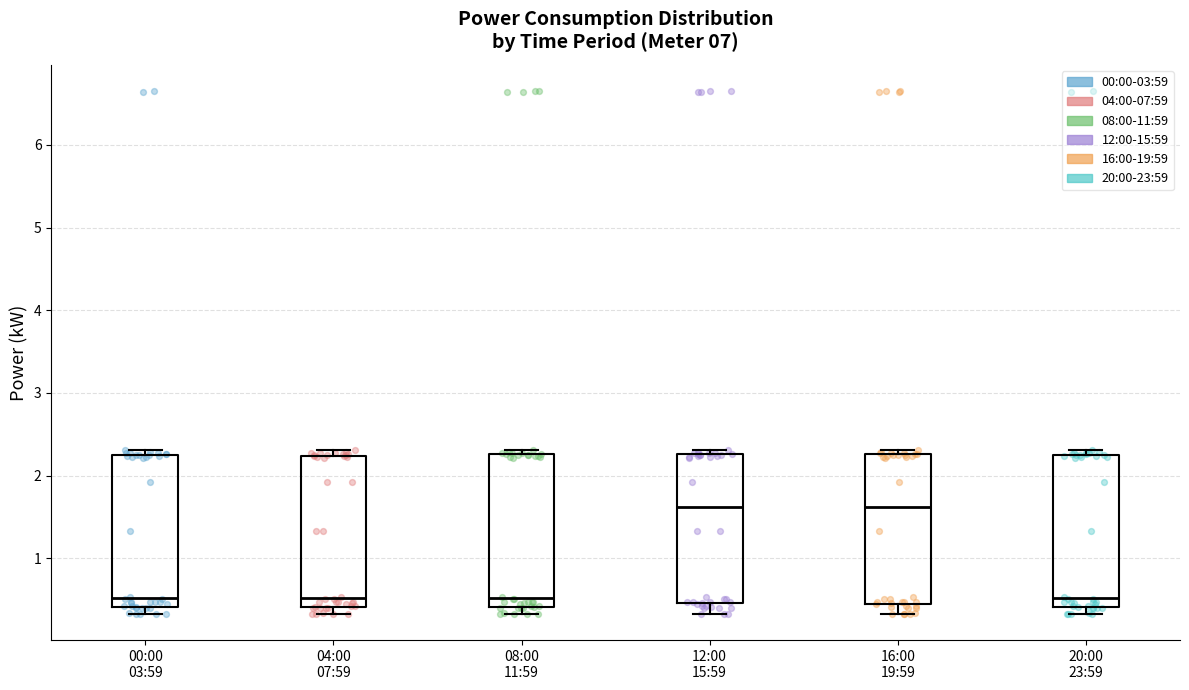

Where does the lower whisker of the box for 16:00 19:59 end on the y-axis? The values are not printed on the chart, so give them approximately, as read against the axis.

0.3